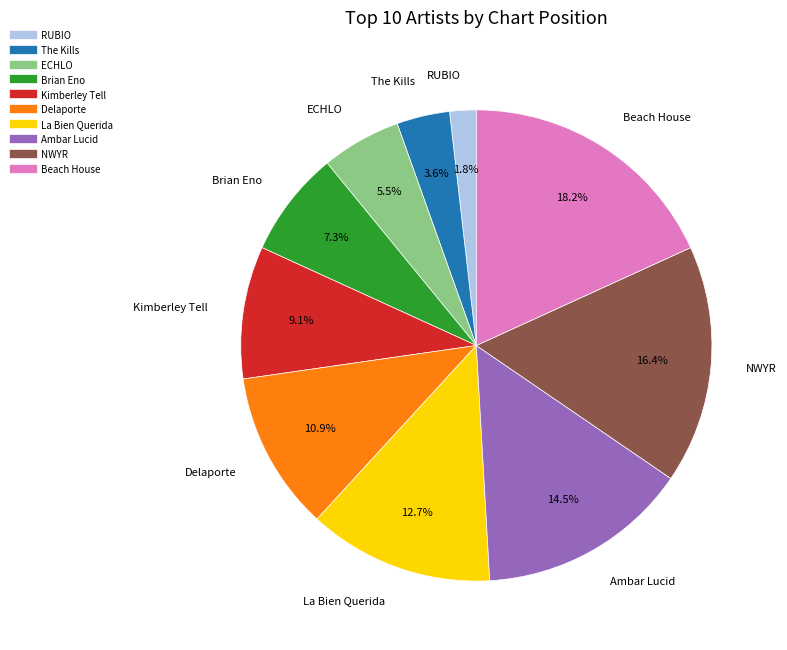

Which category has the biggest portion of the pie?

Beach House